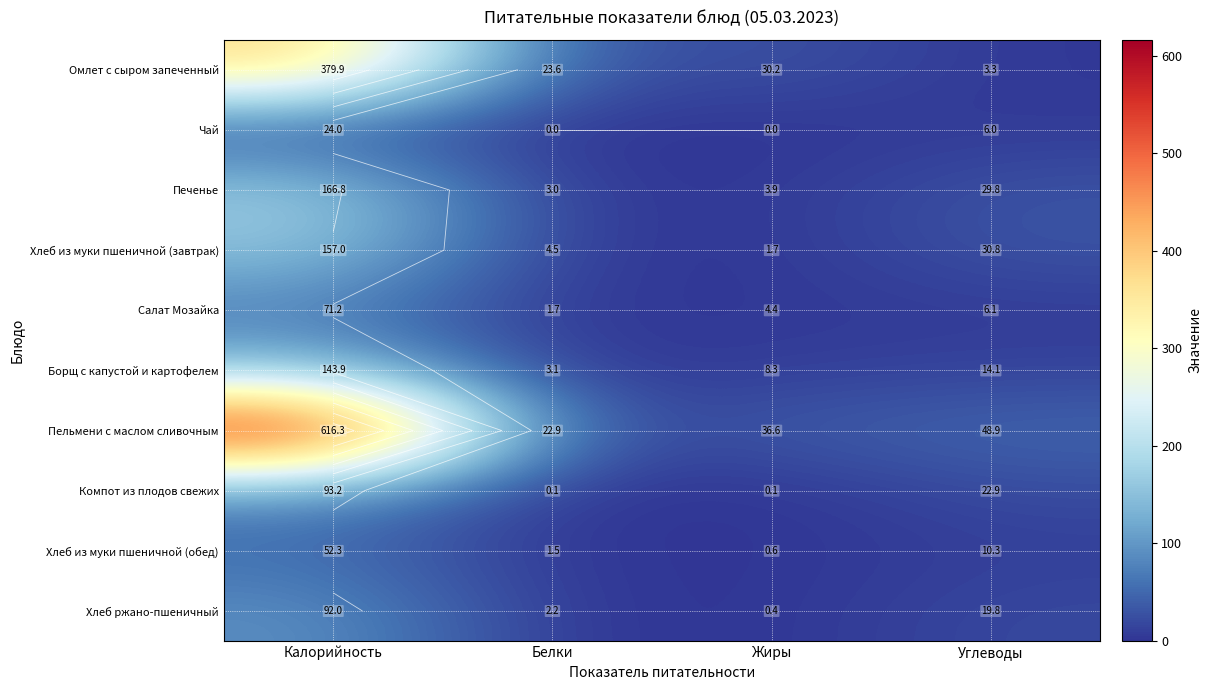

What is the difference between the highest and lowest values at Жиры?

36.6